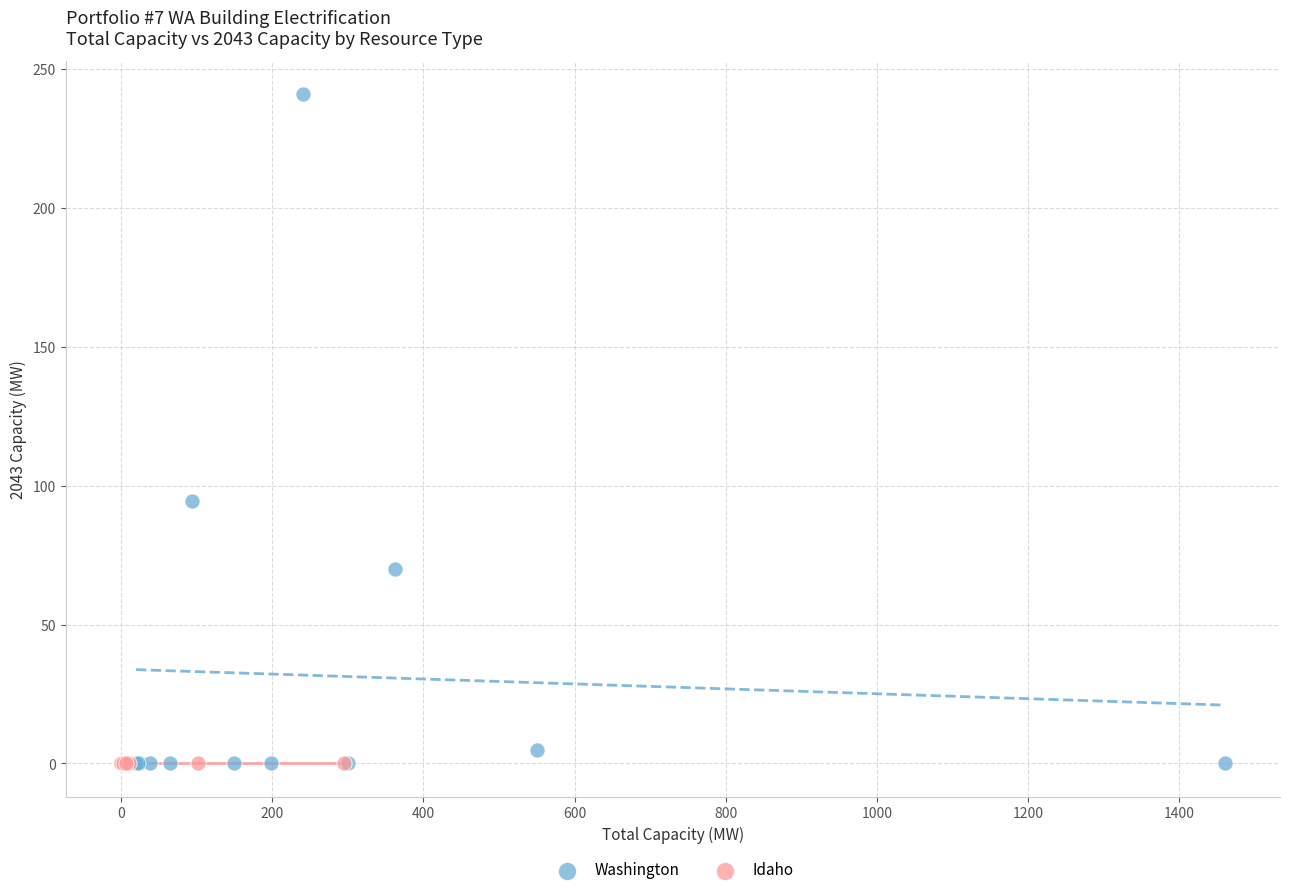

Which series reaches the maximum Y coordinate?

Washington